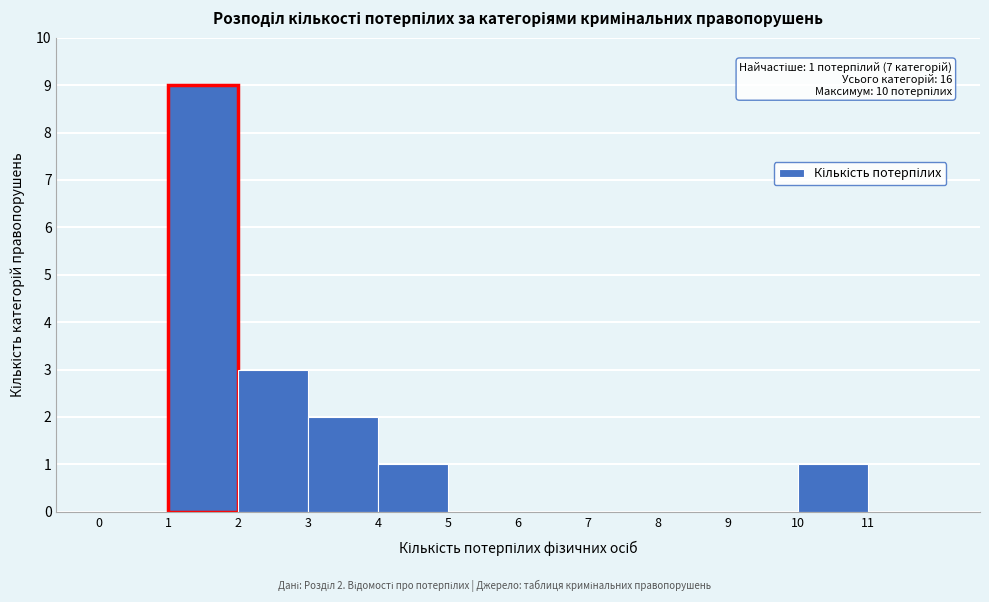

Which range on the x-axis has the tallest bar?

1 to 2